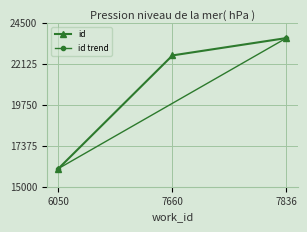

The value at 7660 is 22613. True or false?

True